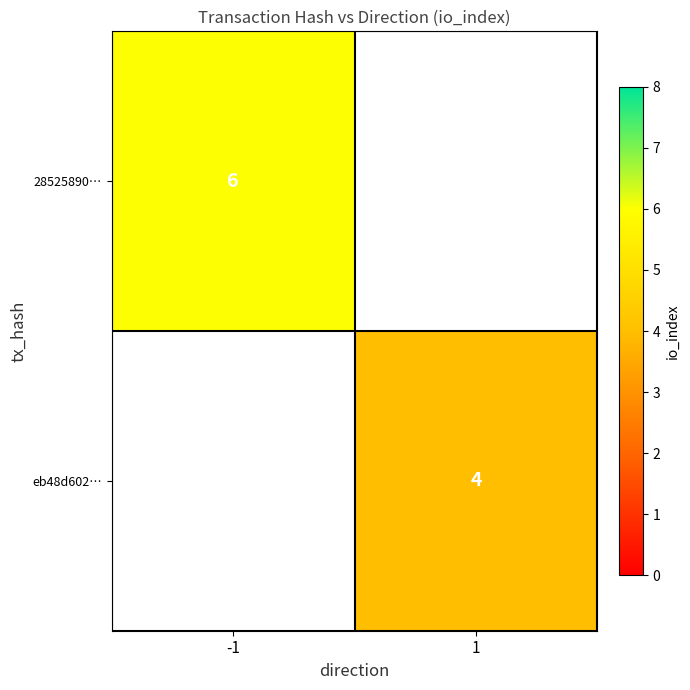

The eb48d602… series shows 4 at 1. True or false?

True